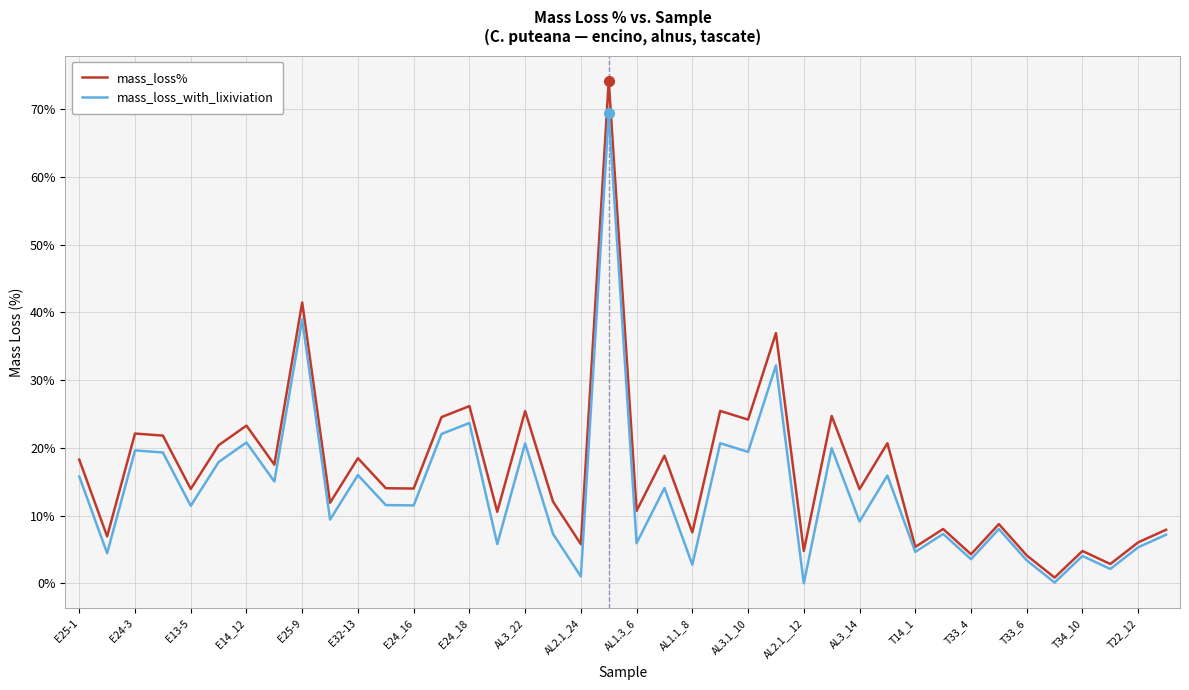

Count the number of data series in this chart.

2